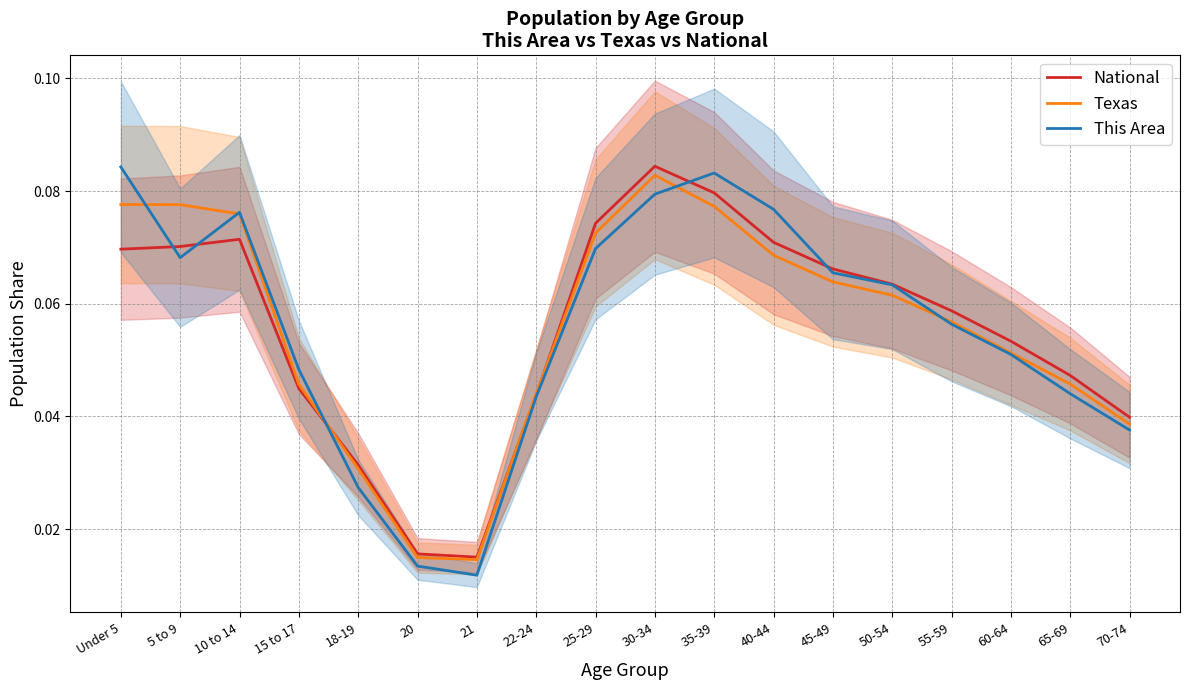

Count the number of categories in the chart.

18